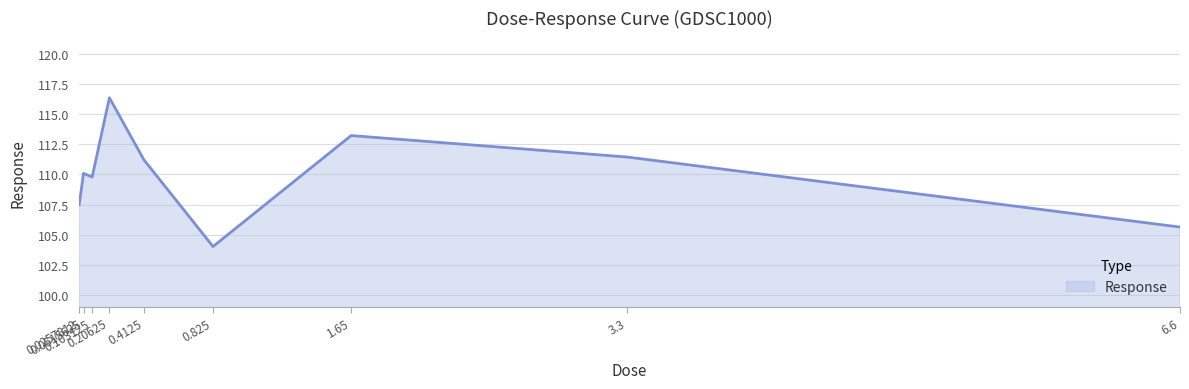

What is the greatest value displayed?

116.4